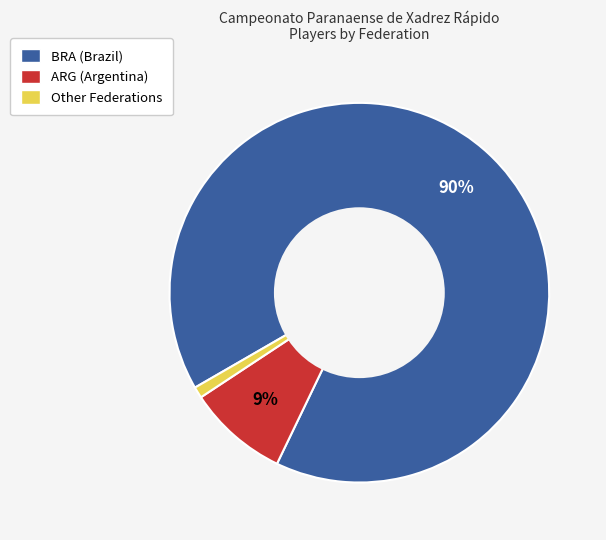

Which has a higher value, ARG or BRA?

BRA